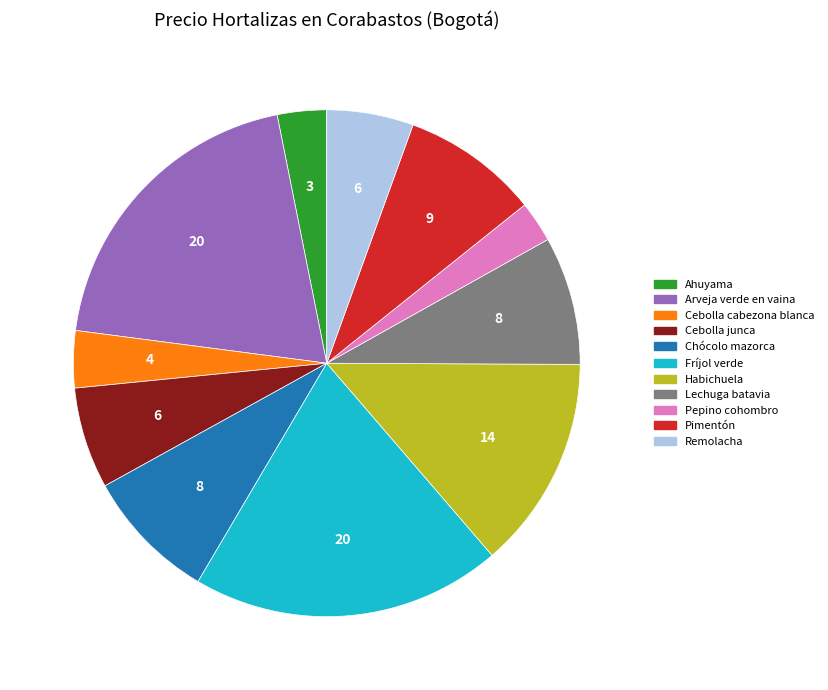

Approximately how many times larger is the value at Remolacha compared to Fríjol verde?

0.3